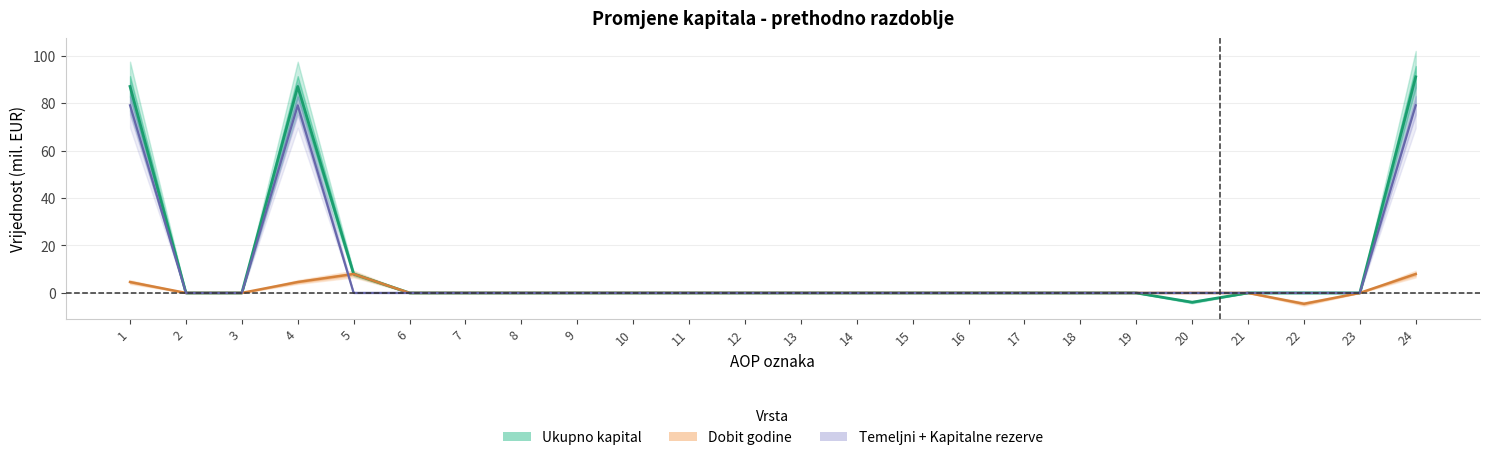

True or false: Ukupno kapital and Dobit godine intersect in this chart.

False